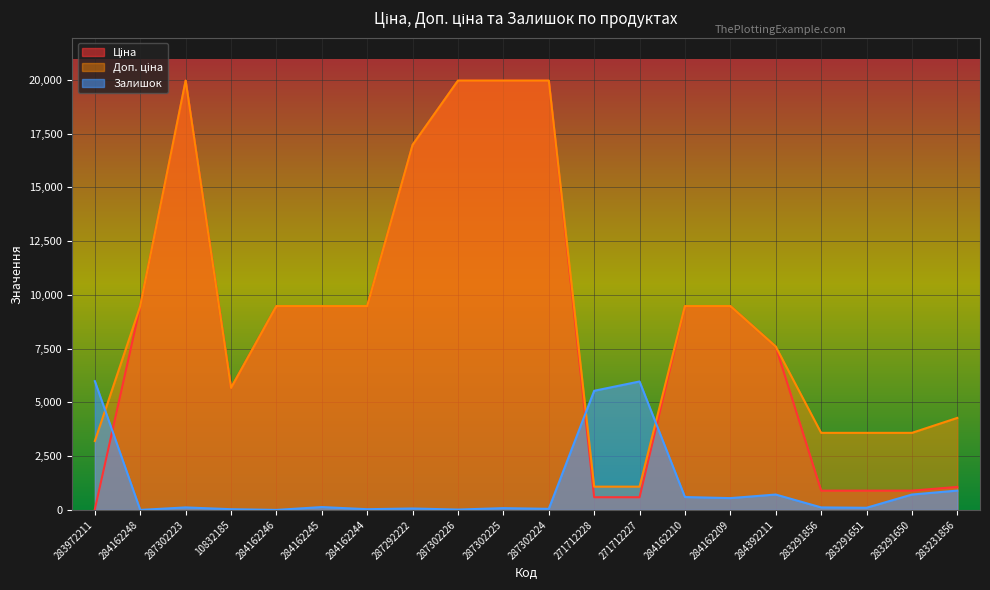

How many values in Залишок are above zero?

18